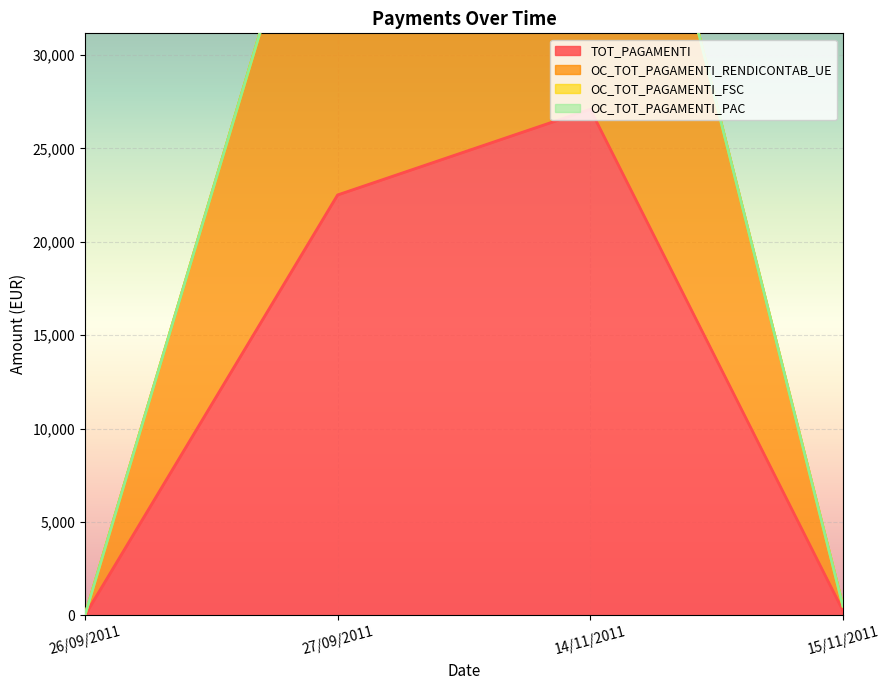

Where is TOT_PAGAMENTI nearest to the value 13549?

27/09/2011